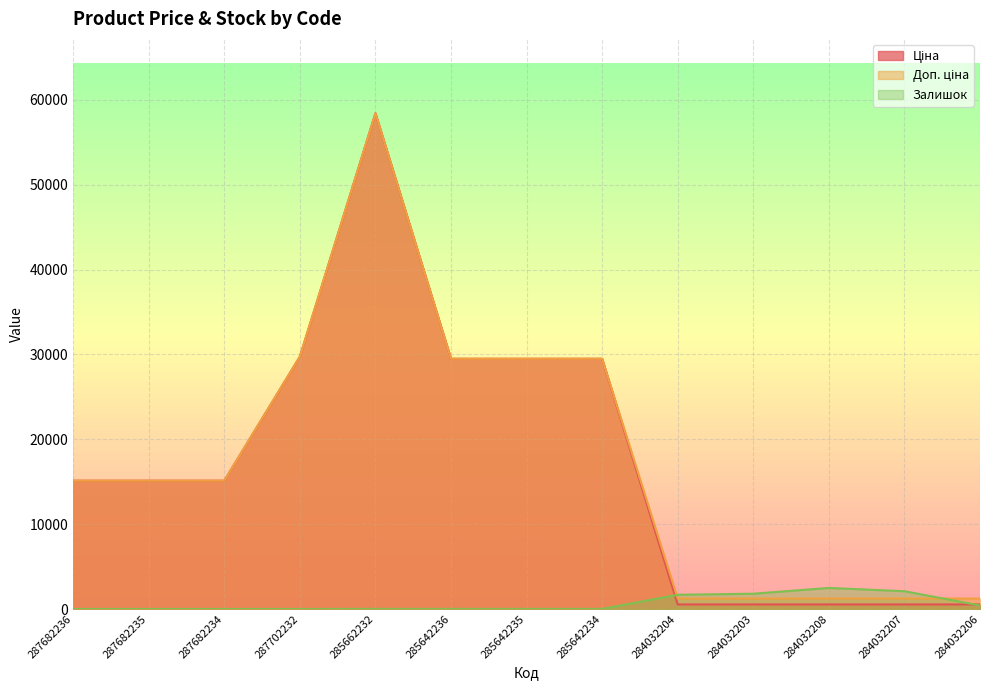

At which label does Доп. ціна first exceed 15120?

287702232